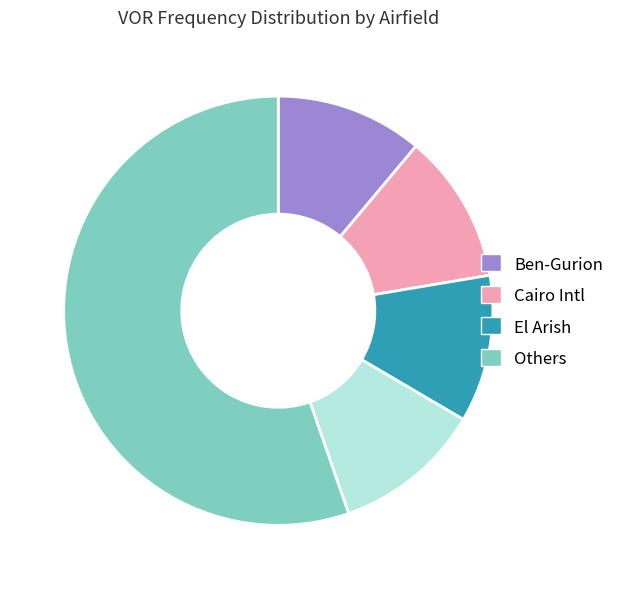

Is there any slice that represents more than half of the pie?

Yes